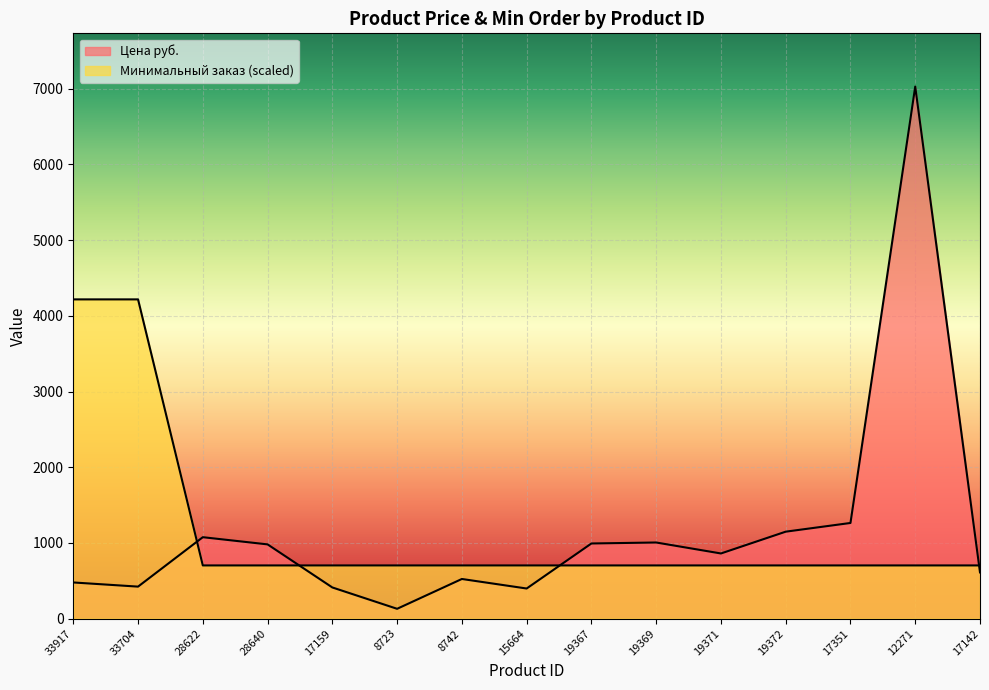

After their last crossing, which series has the higher values: Минимальный заказ or Цена руб.?

Минимальный заказ